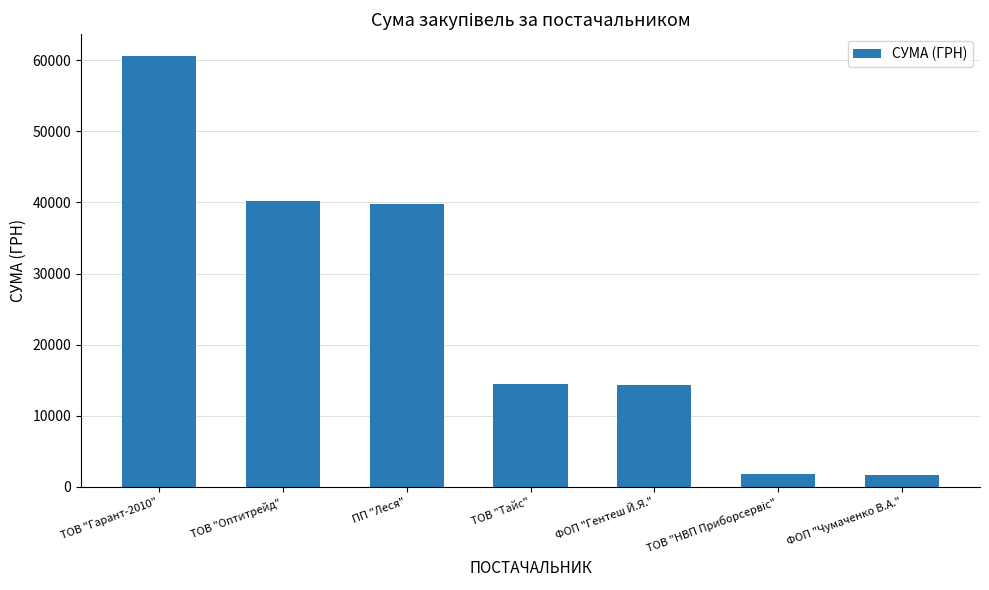

What is the label of the 1st bar from the right?

ФОП "Чумаченко В.А."